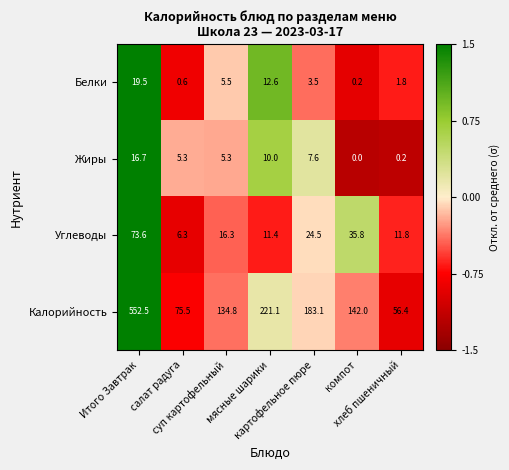

Which series has the largest total across all categories?

Калорийность